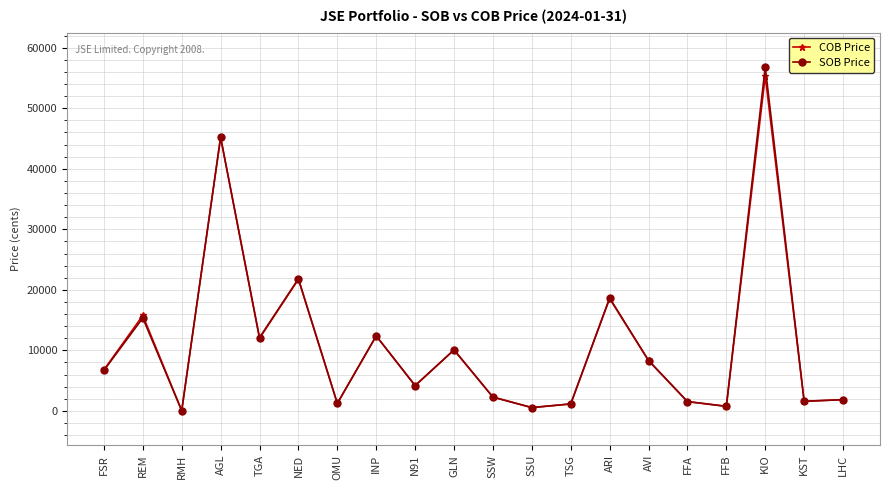

Is the value of SOB Price at AGL greater than the value of COB Price at FSR?

Yes